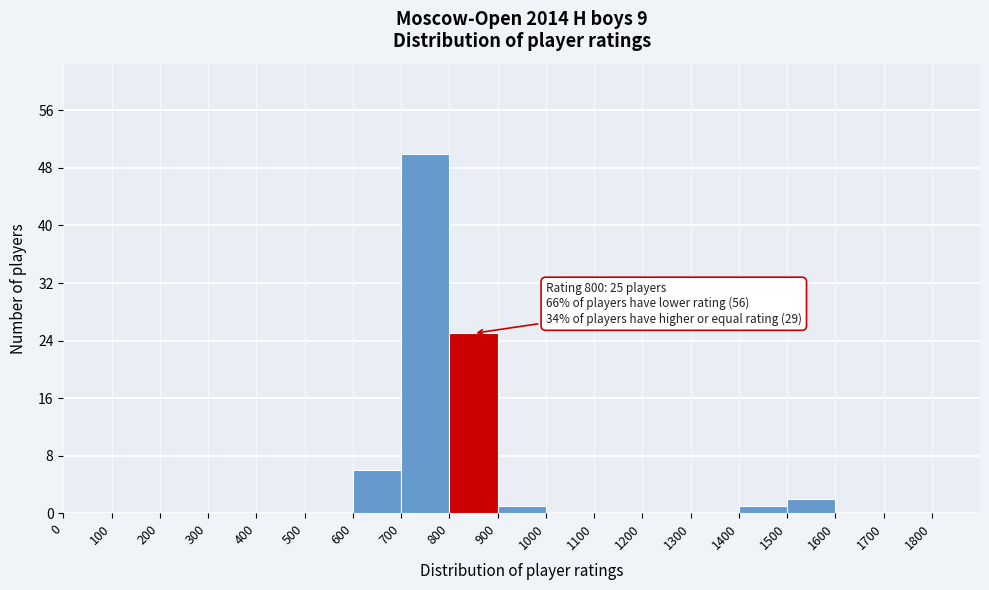

Which range on the x-axis has the tallest bar?

700 to 800